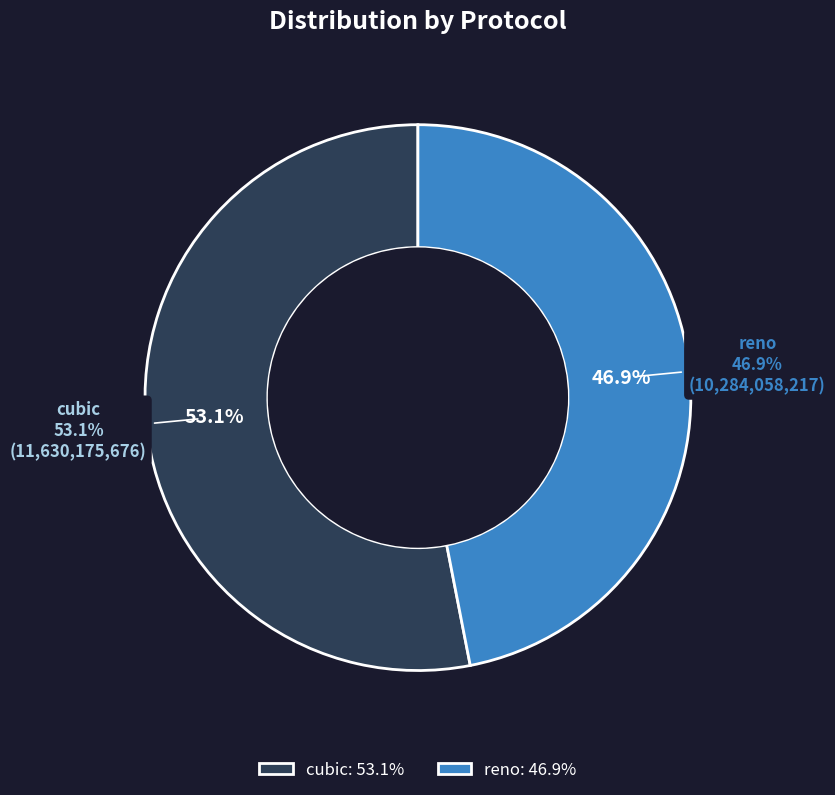

Does 2 represent more than half of the total?

No